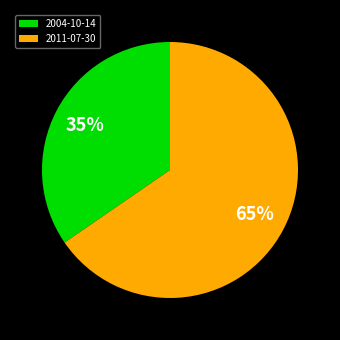

Combined, do 2011-07-30 and 2004-10-14 account for over 50%?

Yes